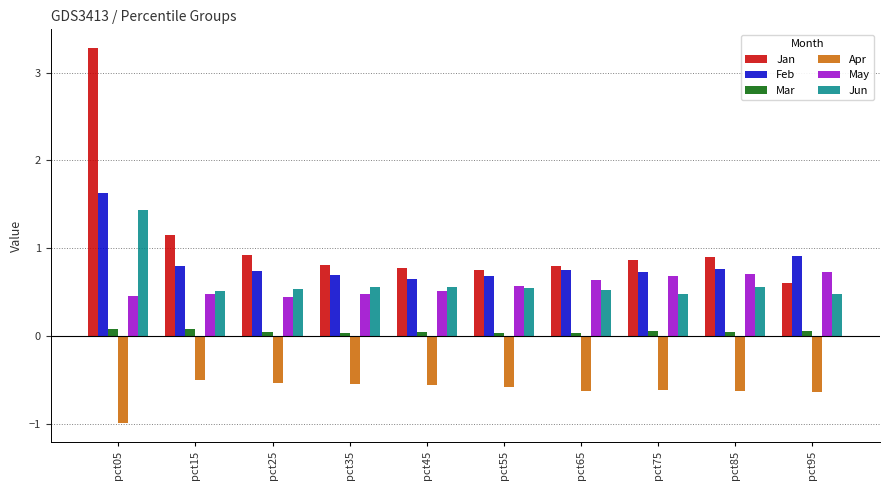

True or false: Apr has a value of -0.5 at pct25.

True